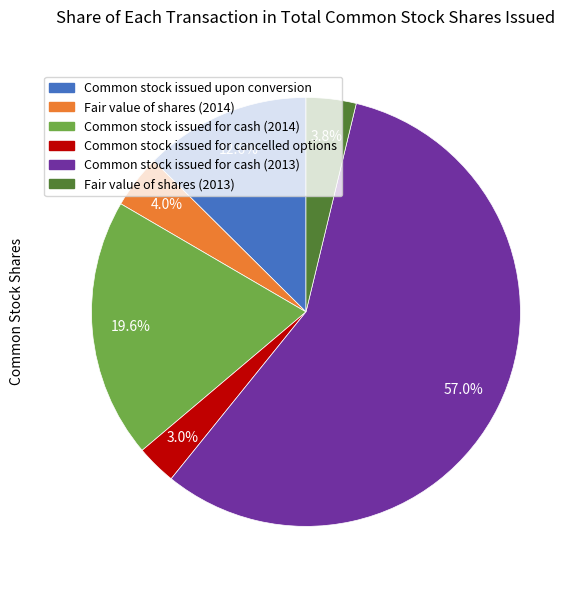

Is it true that Common stock issued for cash (2013) is 57% of the pie?

True